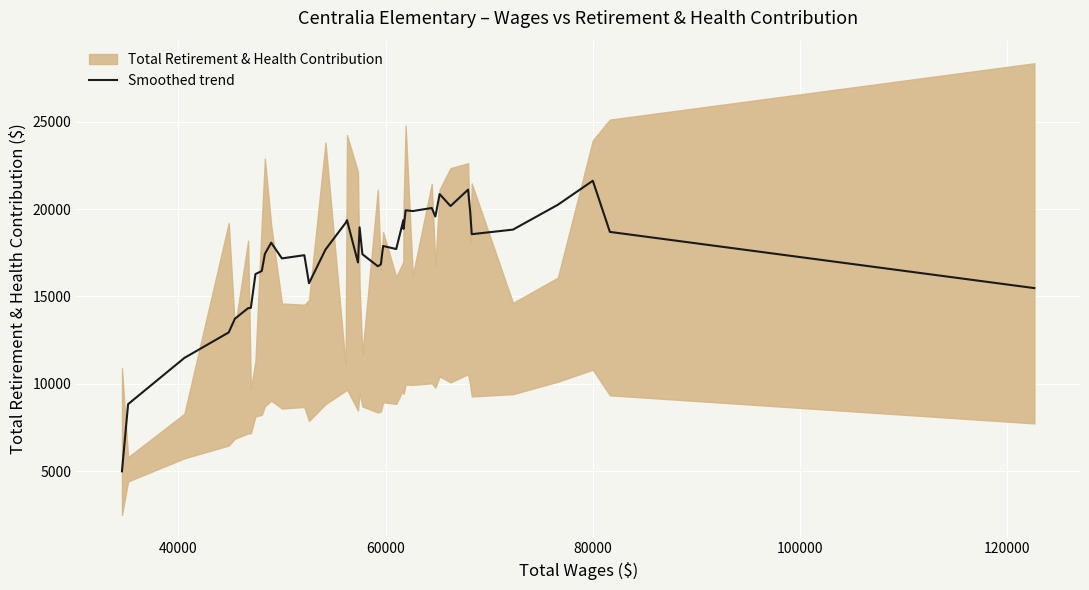

The value at 26 is 13148.1. True or false?

False